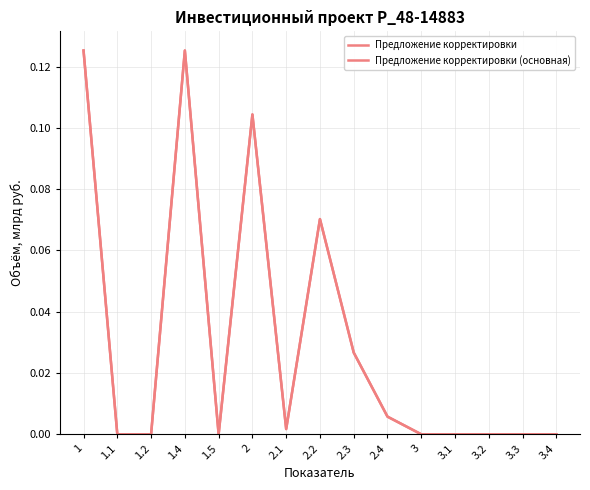

True or false: Предложение корректировки (основная) and Предложение корректировки cross at least once.

False